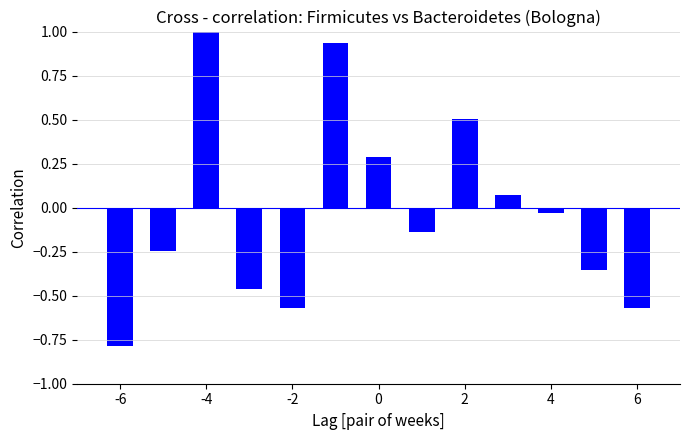

True or false: the data shows 1.3 at 4.

False